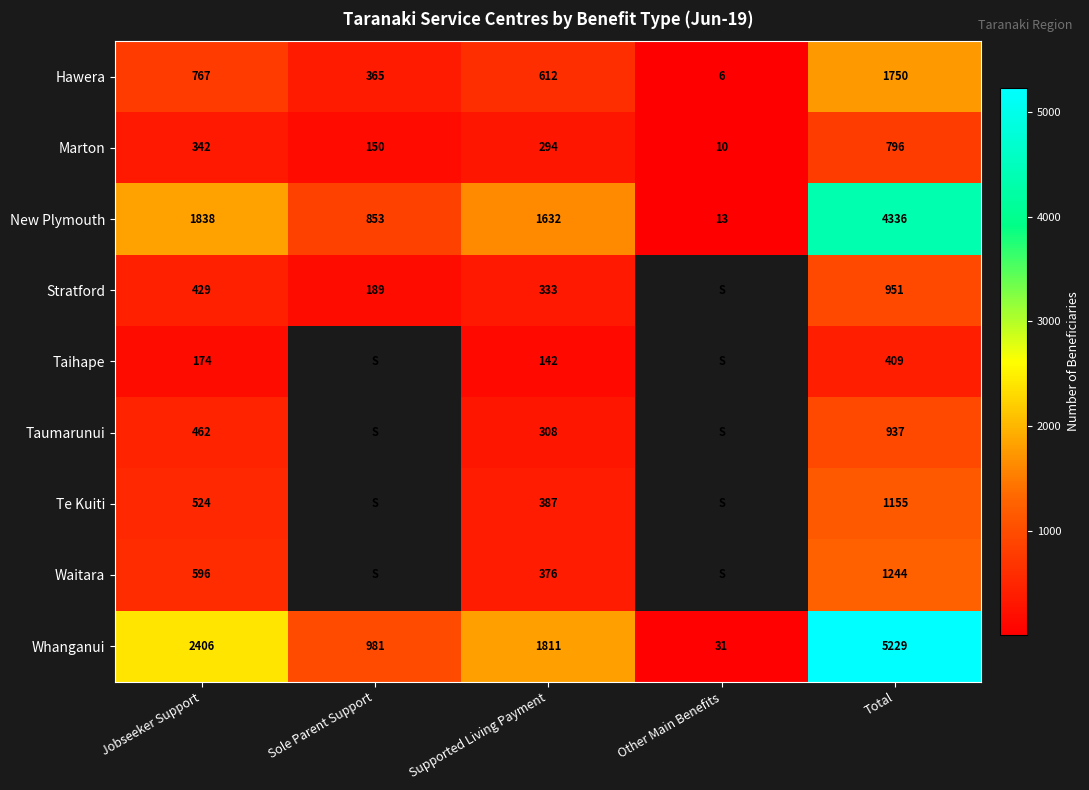

How many data points in Whanganui are less than 1811?

2